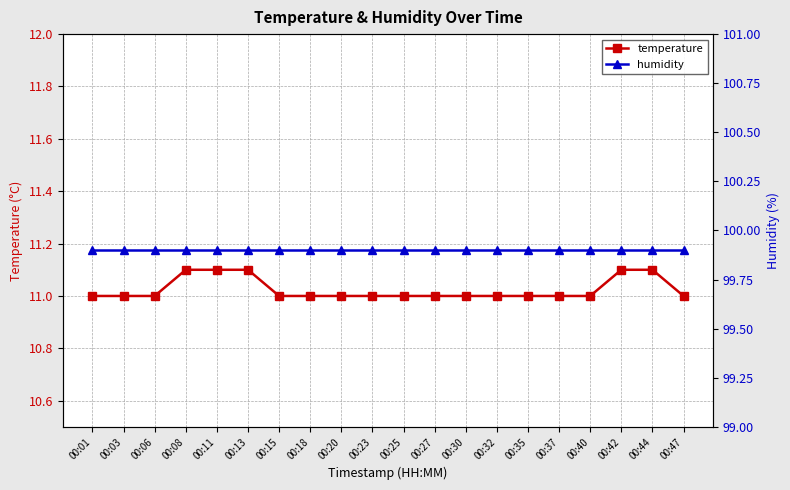

List the labels in order of temperature value, largest first.

00:08, 00:11, 00:13, 00:42, 00:44, 00:01, 00:03, 00:06, 00:15, 00:18, 00:20, 00:23, 00:25, 00:27, 00:30, 00:32, 00:35, 00:37, 00:40, 00:47